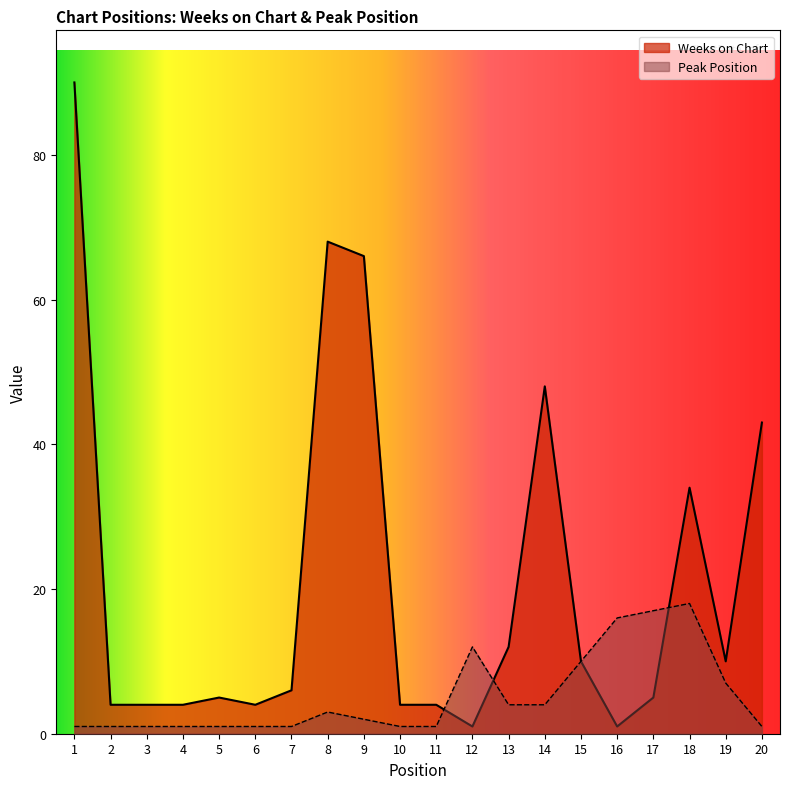

Reading left to right, transcribe all the data shown in this chart.

Weeks on Chart: 1=90	2=4	3=4	4=4	5=5	6=4	7=6	8=68	9=66	10=4	11=4	12=1	13=12	14=48	15=10	16=1	17=5	18=34	19=10	20=43
Peak Position: 1=1	2=1	3=1	4=1	5=1	6=1	7=1	8=3	9=2	10=1	11=1	12=12	13=4	14=4	15=10	16=16	17=17	18=18	19=7	20=1